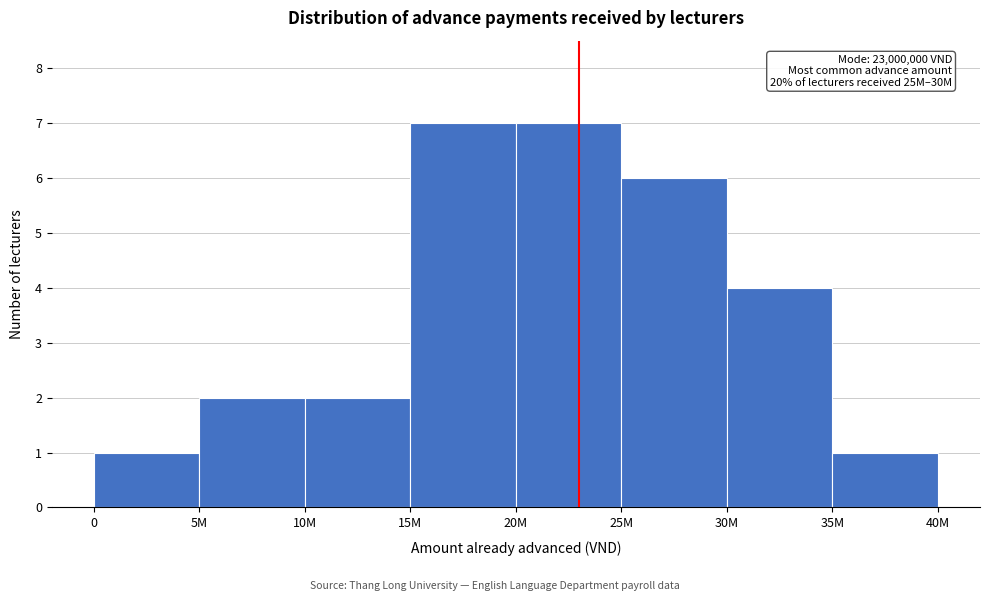

Reading left to right, extract all data points from this chart.

1	2	2	7	7	6	4	1